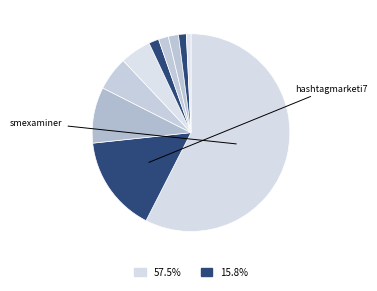

How many slices are in this pie chart?

10